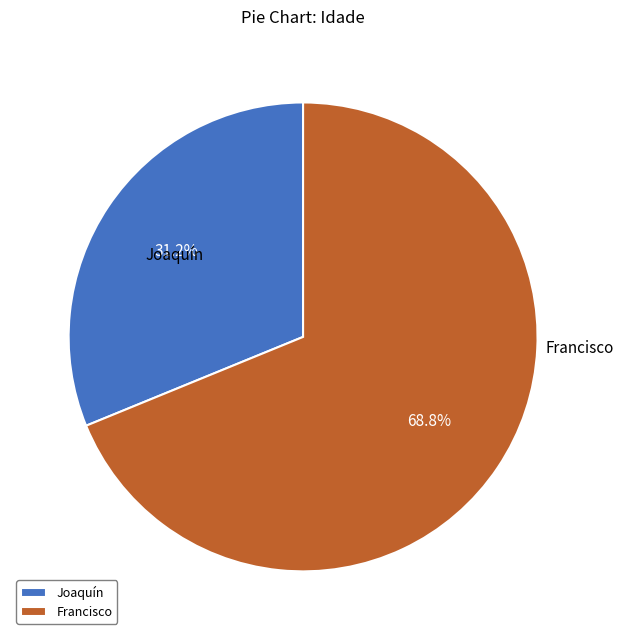

Which category has the smallest portion of the pie?

Joaquín